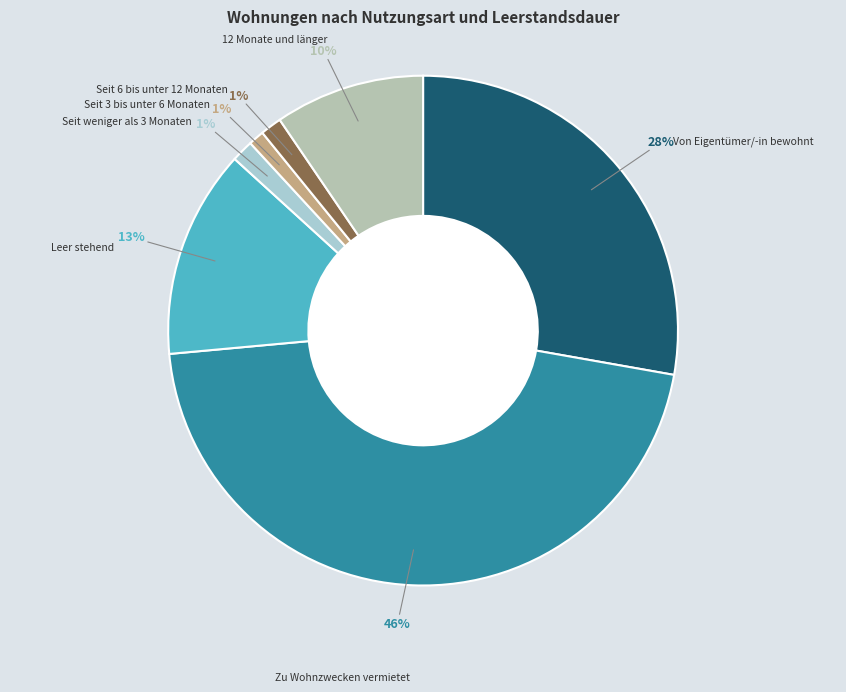

How many slices are in this pie chart?

7